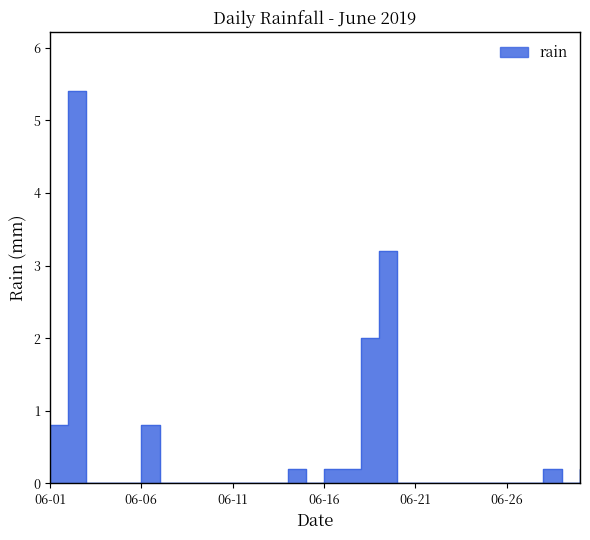

Which has a higher value, 2019-06-21 or 2019-06-18?

2019-06-18